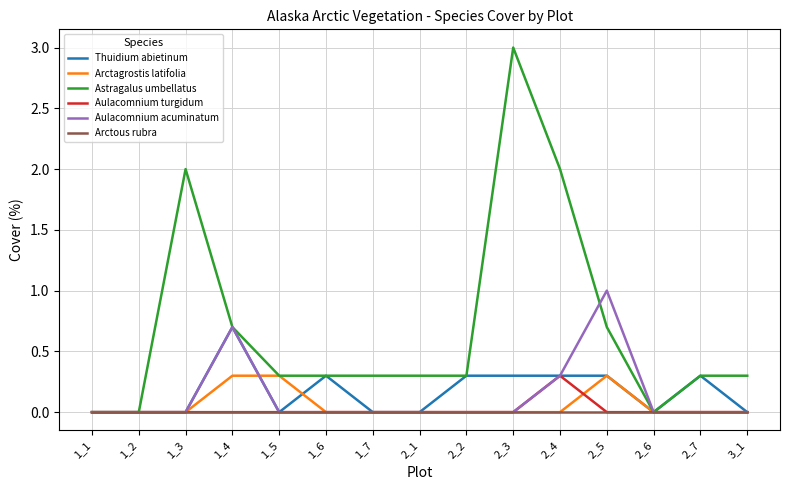

True or false: Aulacomnium turgidum and Arctagrostis latifolia intersect in this chart.

True